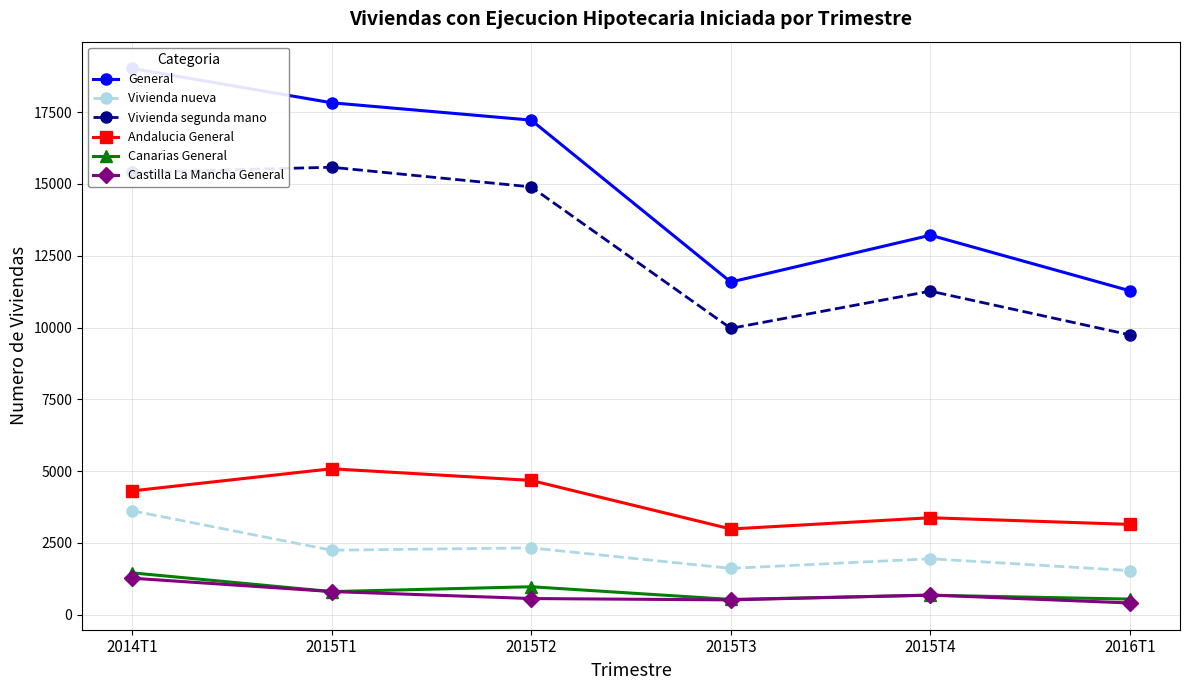

True or false: Andalucia General and Castilla La Mancha General intersect in this chart.

False